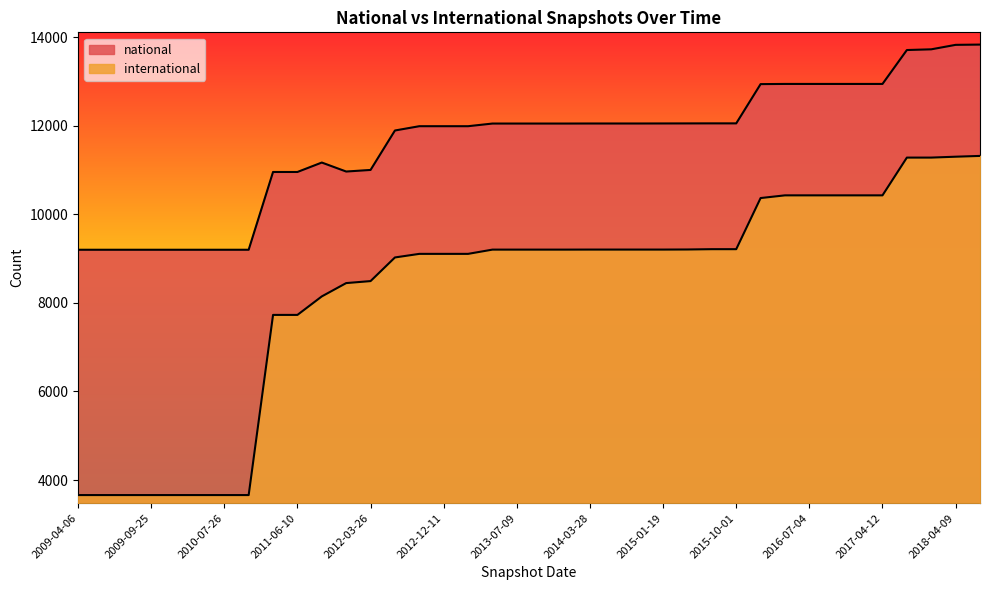

What is the smallest value displayed?

3660